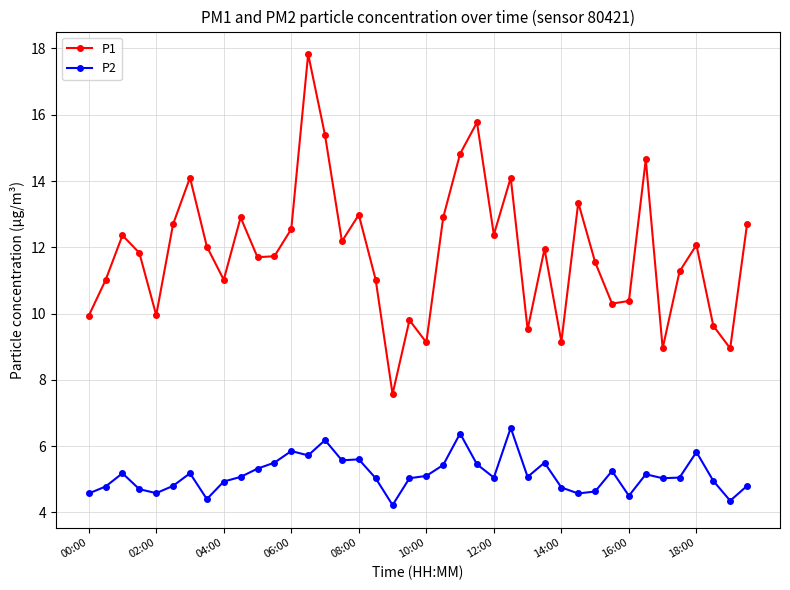

What are all the series names shown in the legend?

P1, P2